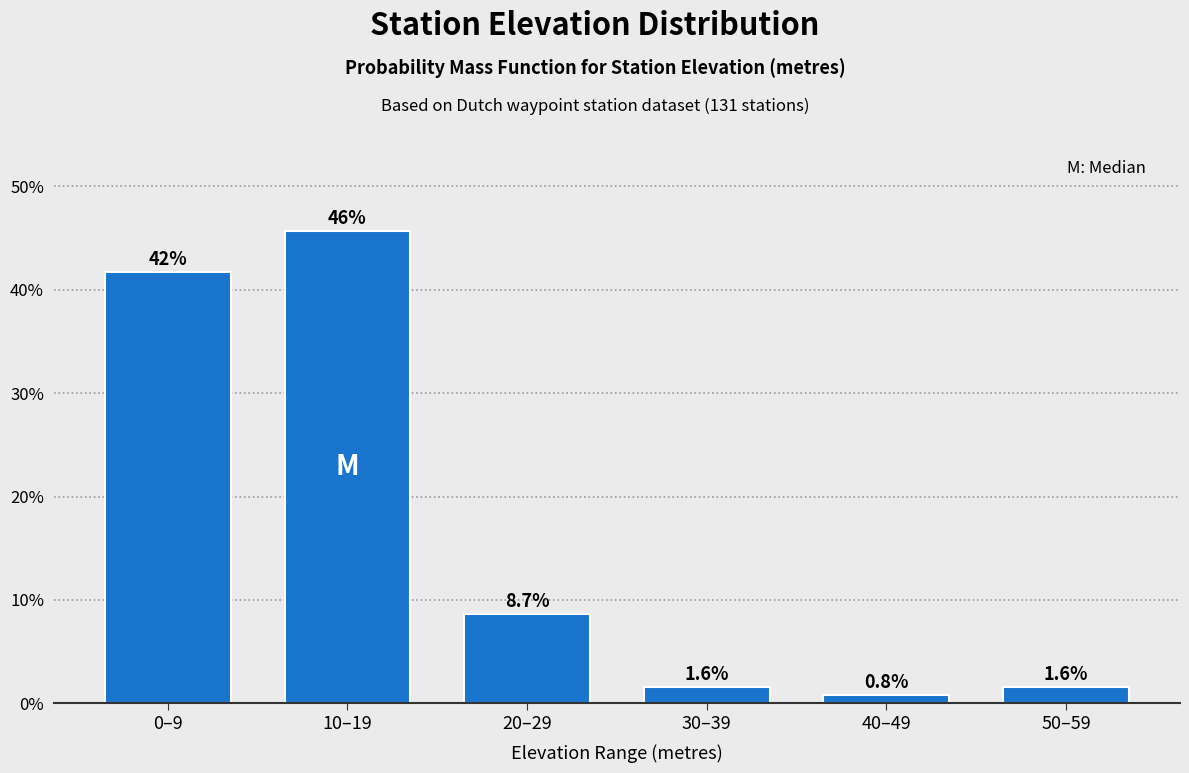

Reading left to right, transcribe all the data shown in this chart.

41.7	45.7	8.7	1.6	0.8	1.6